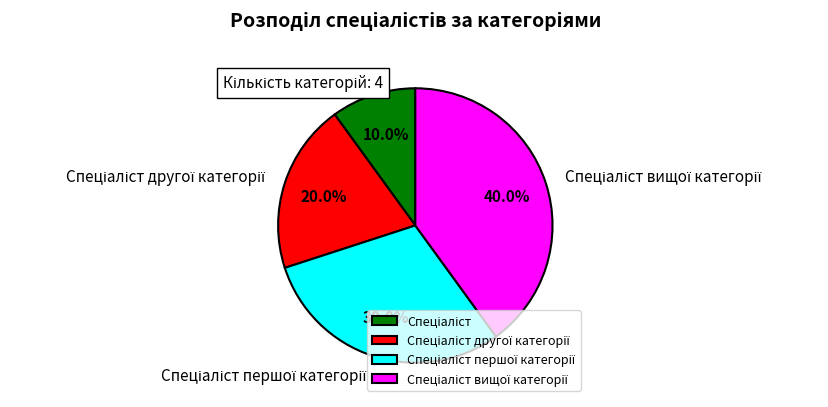

True or false: Спеціаліст accounts for 1% of the total.

False